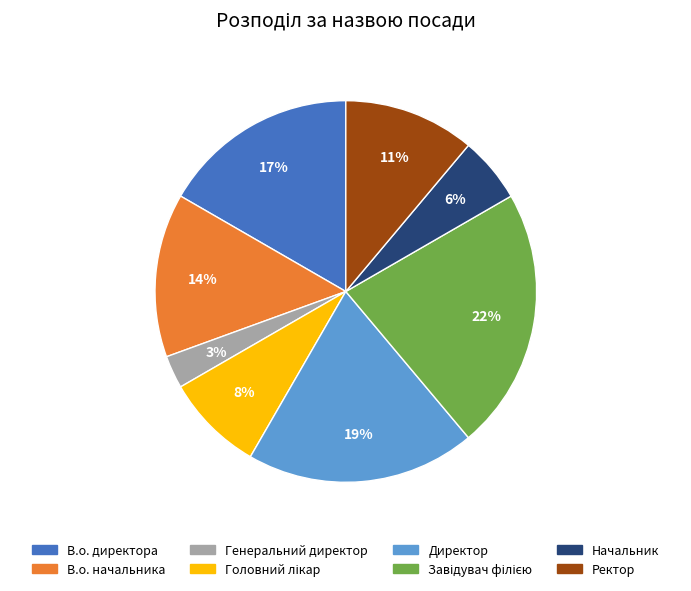

Between Генеральний директор and Директор, which is larger?

Директор